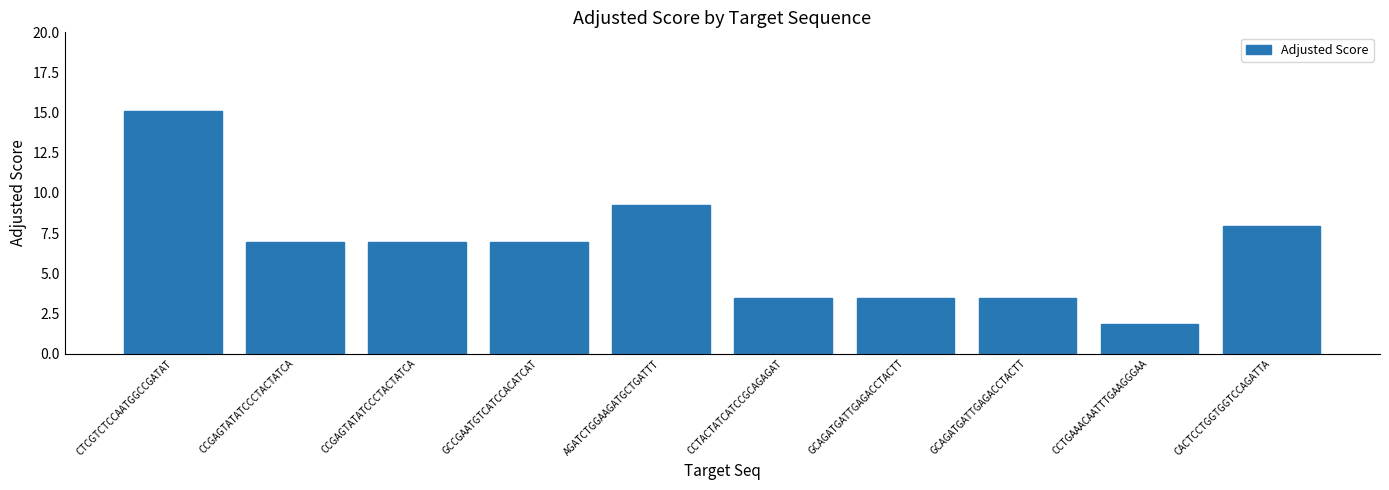

Does the chart contain stacked bars?

No